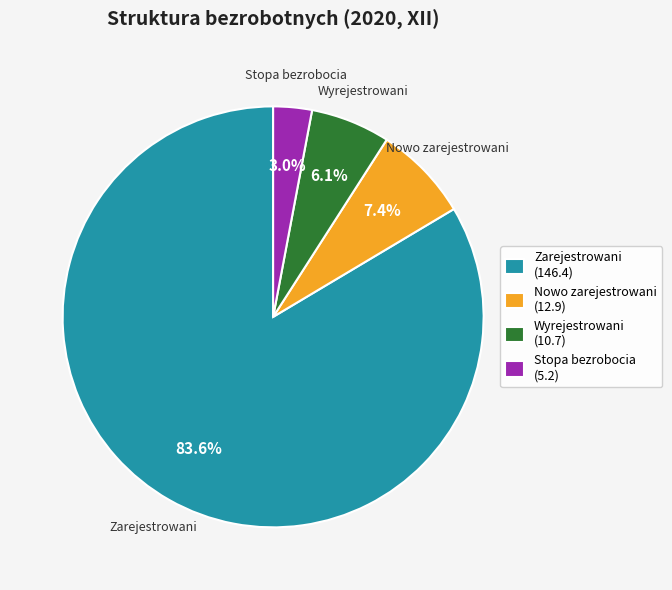

What is the ratio of the value at Nowo zarejestrowani (12.9) to the value at Stopa bezrobocia (5.2)?

2.5